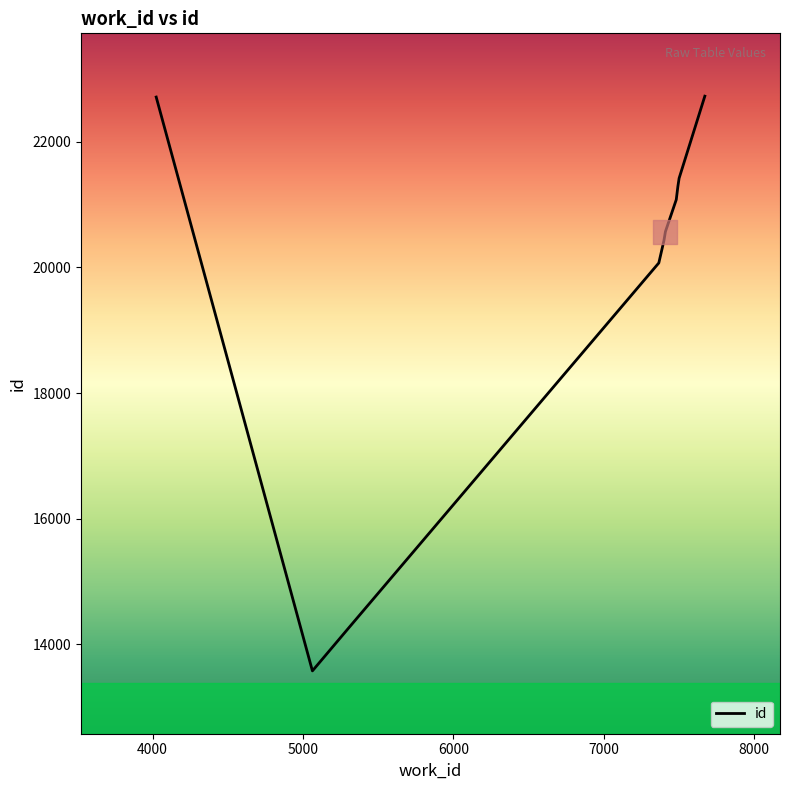

What is the difference between the maximum and minimum values?

9146